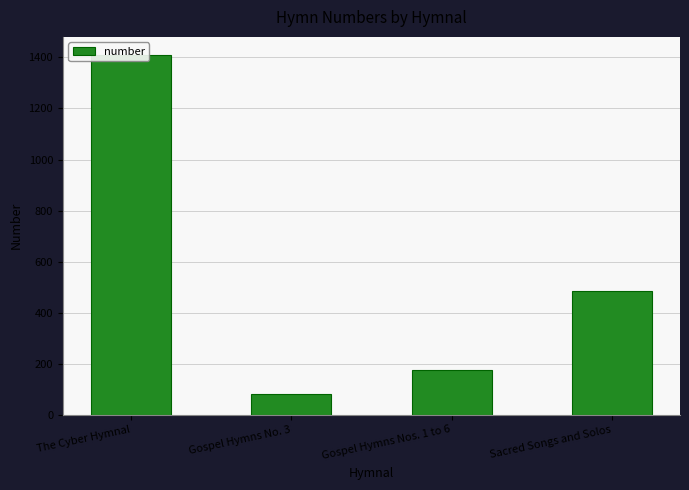

What is the value of the 3rd bar from the left?

177